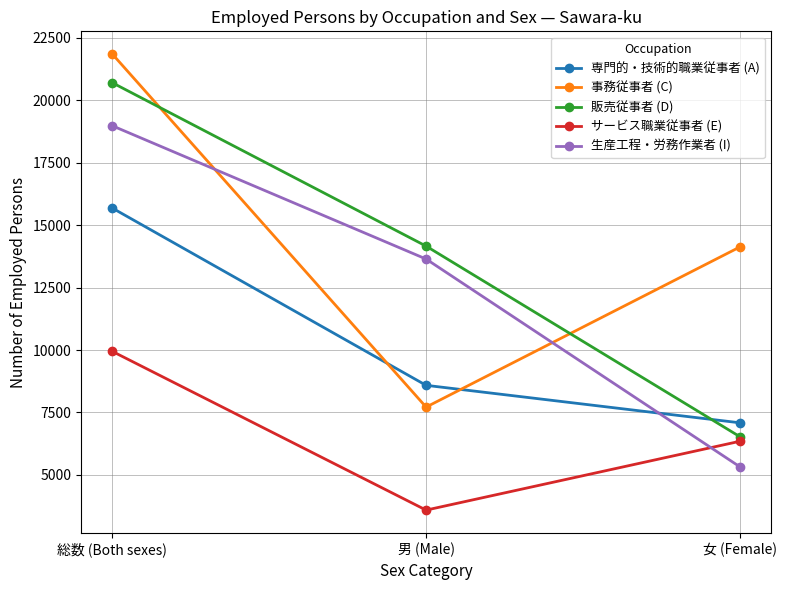

How many categories are shown in the chart?

3